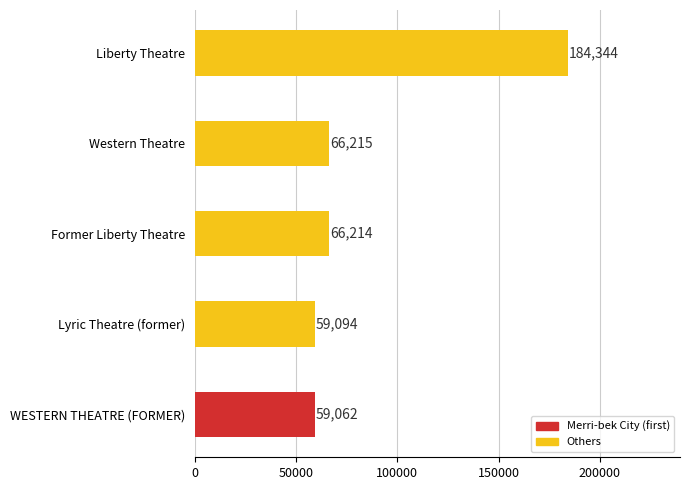

At which label is the value closest to 121703?

Western Theatre